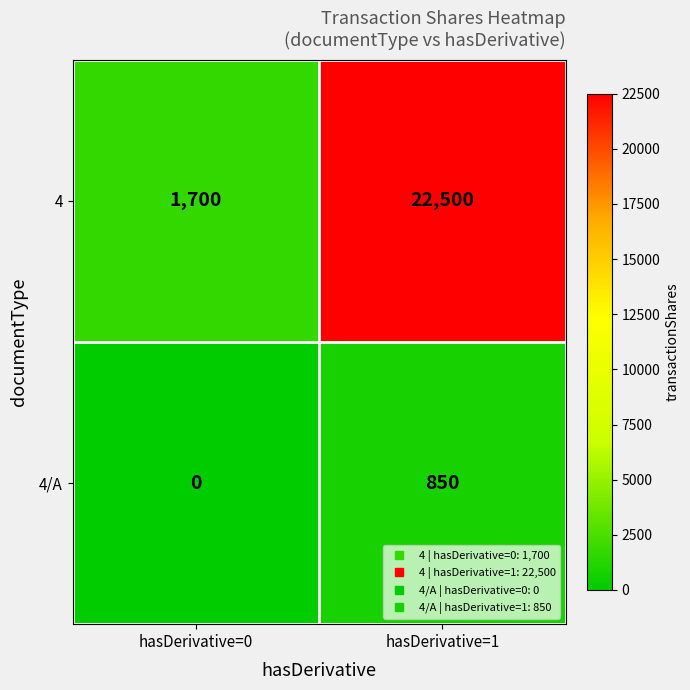

List the series in order of their overall mean, highest first.

4, 4/A